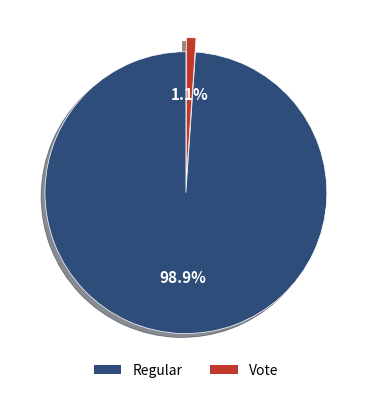

True or false: Vote accounts for 9% of the total.

False